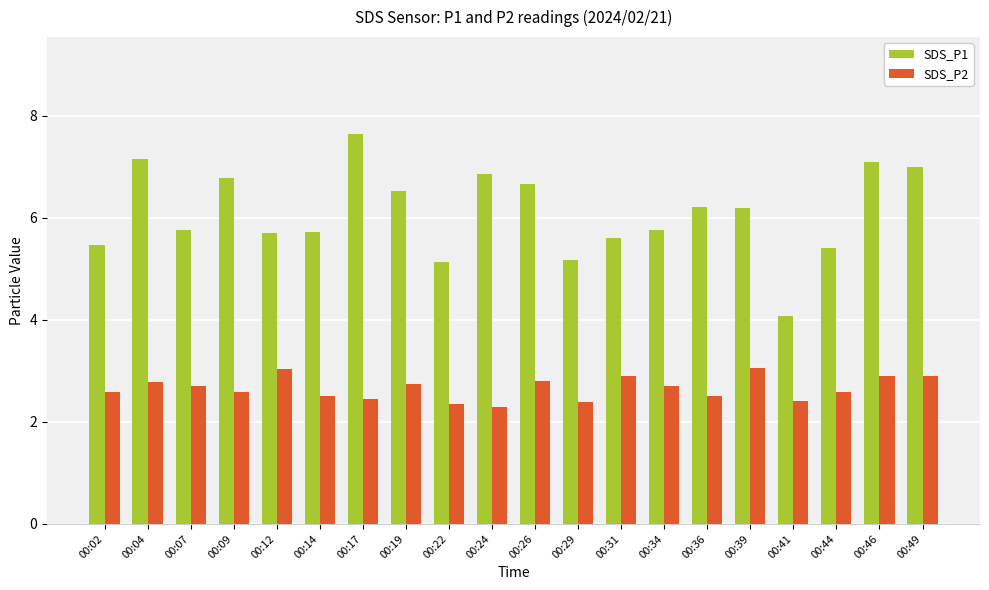

Which series changed the most between 00:22 and 00:44?

SDS_P1